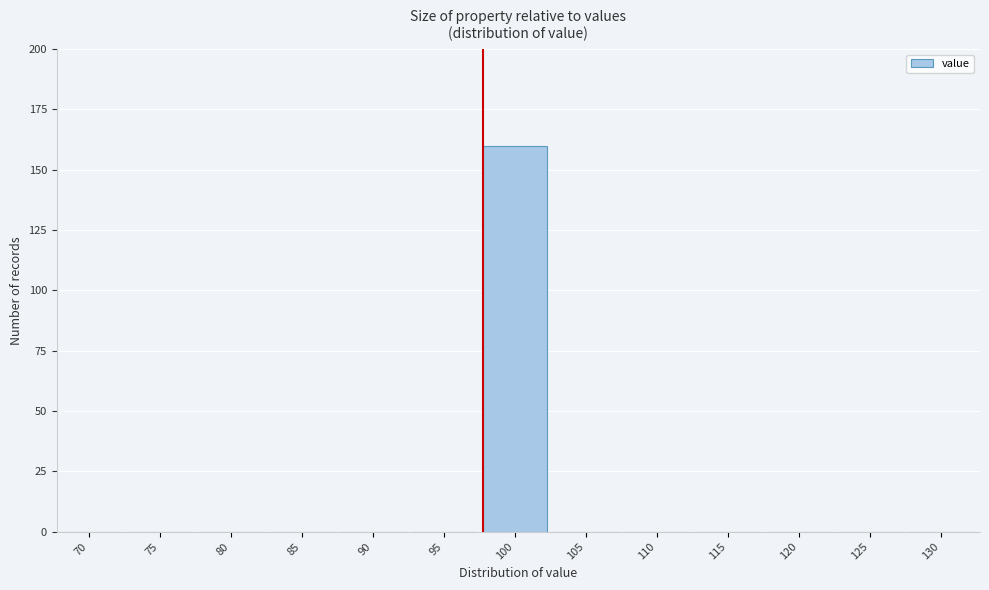

Reading left to right, what are all the values shown in this chart?

70=0	75=0	80=0	85=0	90=0	95=0	100=160	105=0	110=0	115=0	120=0	125=0	130=0